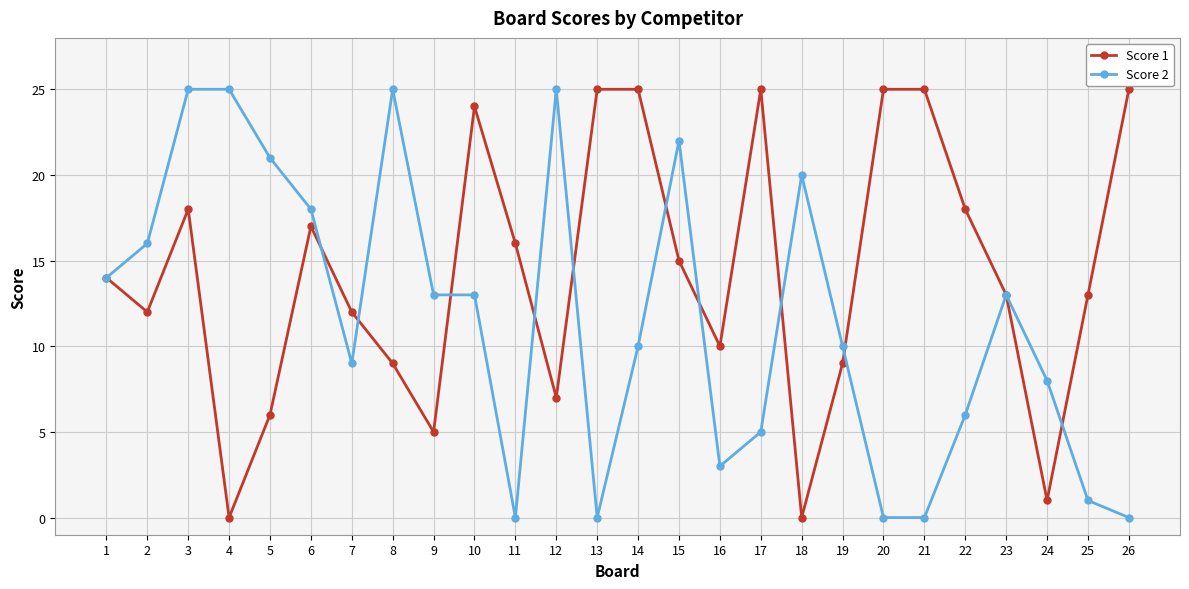

Which series changed the most between 2 and 11?

Score 2